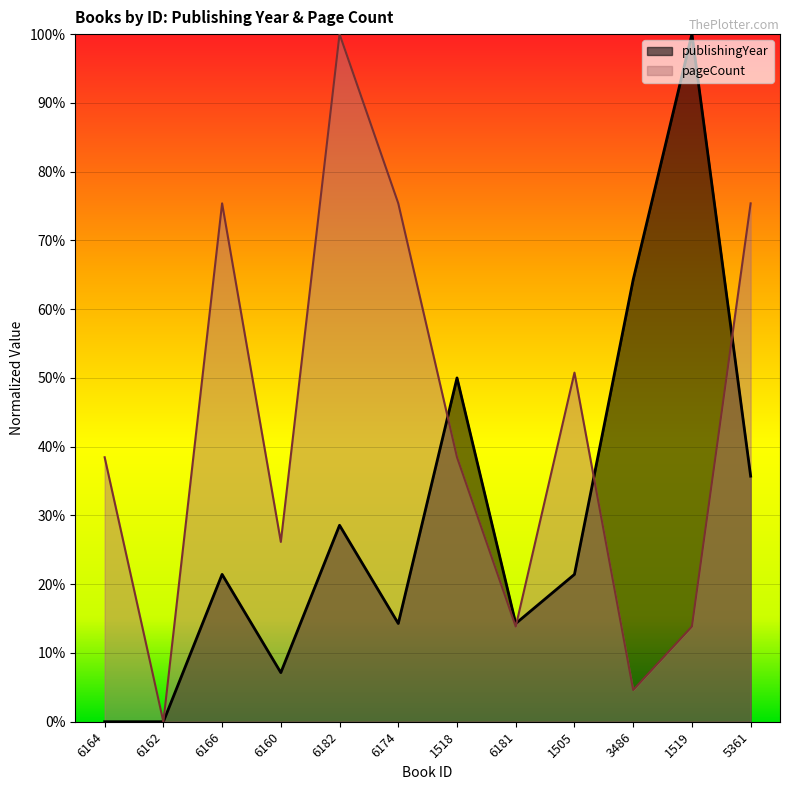

Count the number of data series in this chart.

2